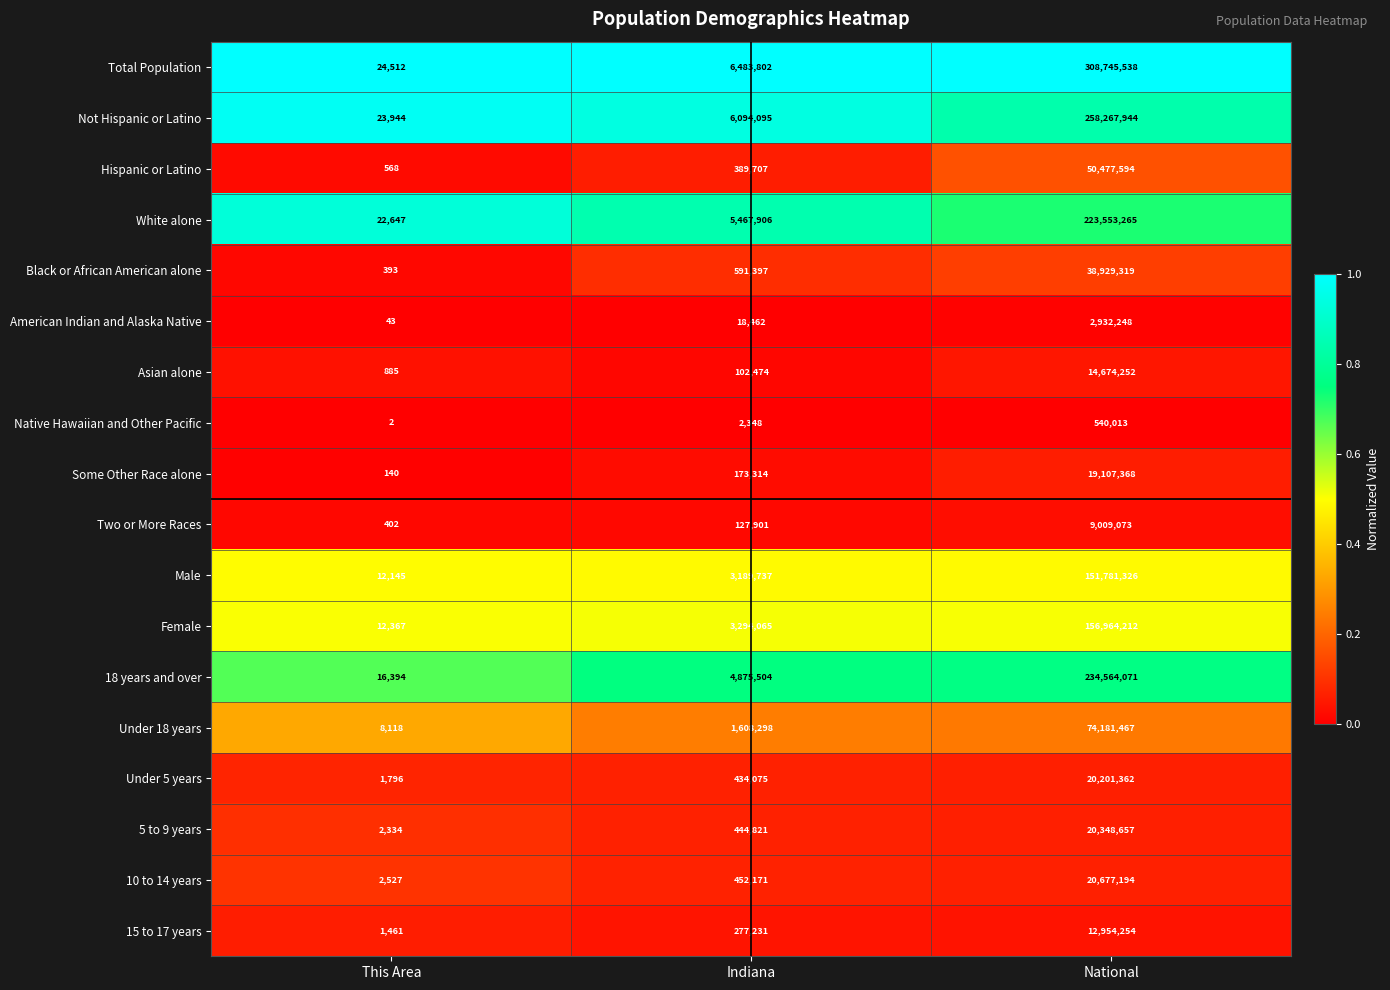

Rank the categories by American Indian and Alaska Native value from highest to lowest.

National, Indiana, This Area